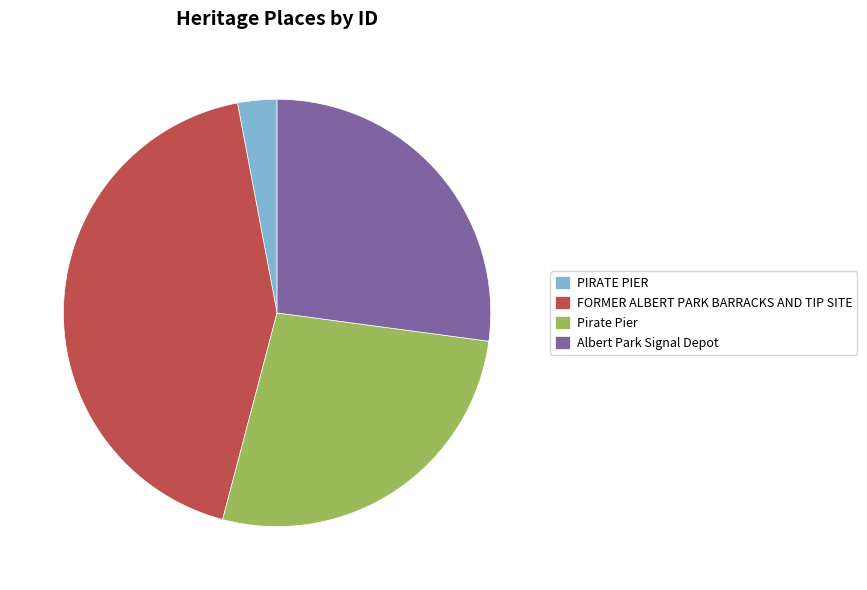

What is the ratio of the value at Pirate Pier to the value at Albert Park Signal Depot?

1.0